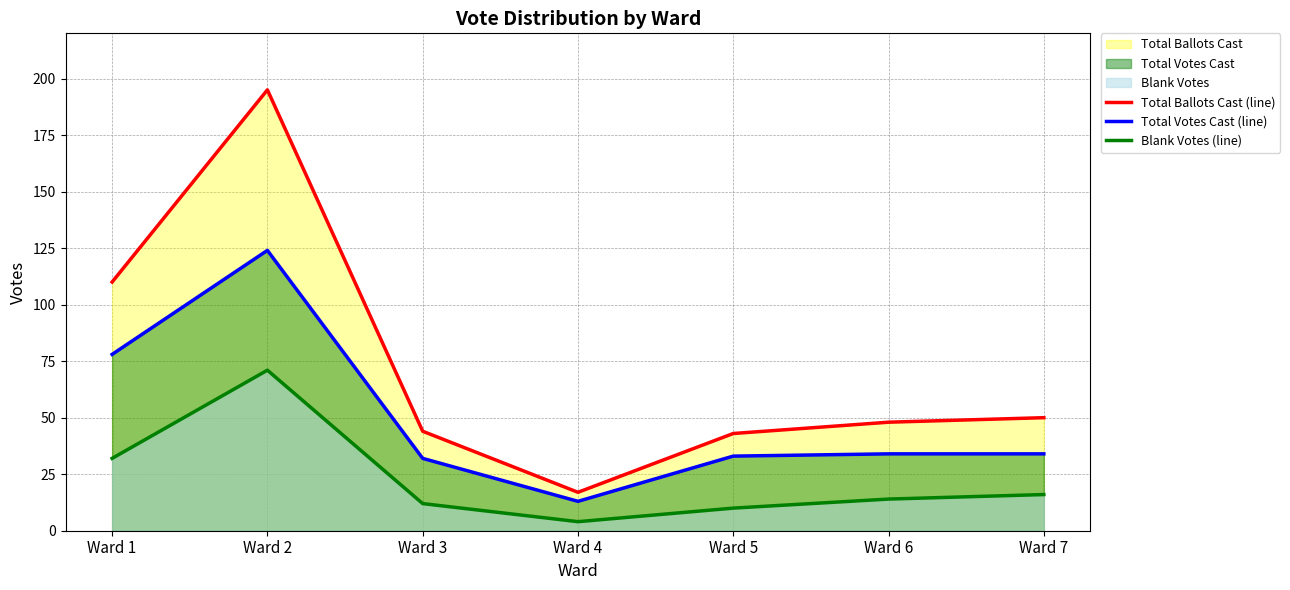

What is the value of the Blank Votes (line) point at the 7th from the left?

16